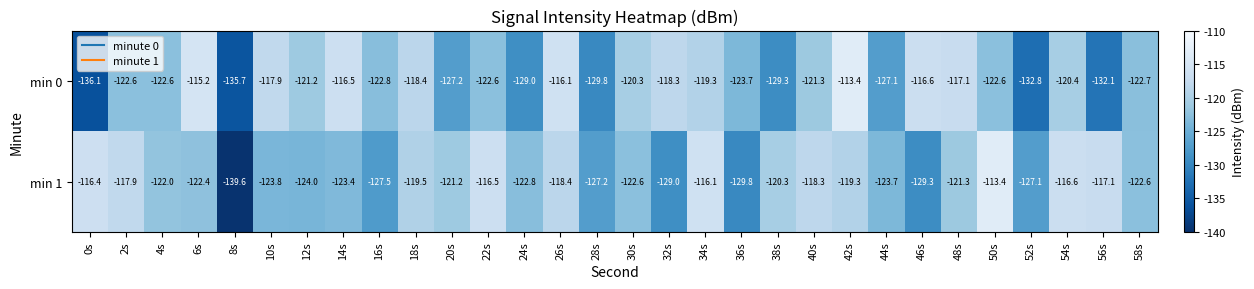

What is the sum of the min 1 values at 20s and 38s?

-241.5